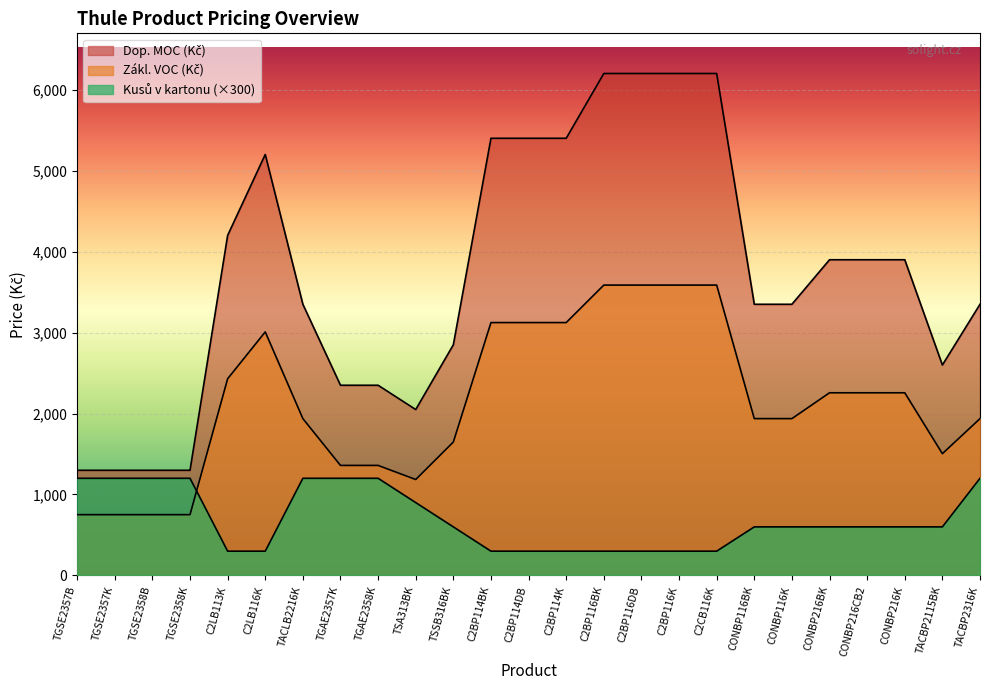

True or false: Dop. MOC (Kč) and Kusů v kartonu cross at least once.

False